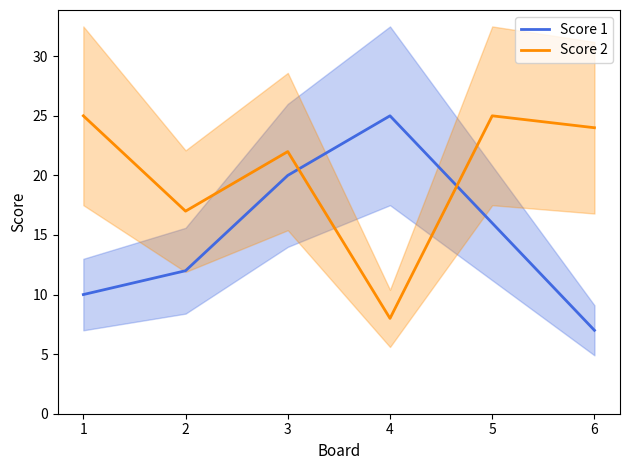

What is the minimum value for Score 1?

7